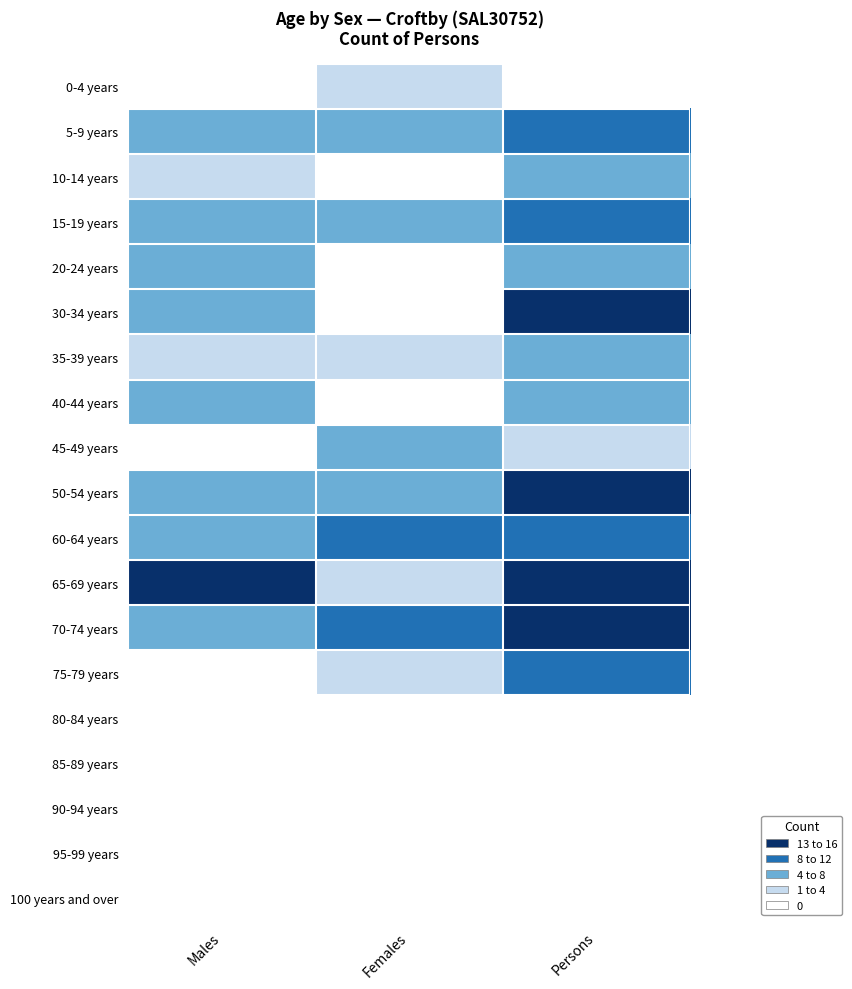

Reading left to right, what are all the values shown in this chart?

0-4 years: Males=0	Females=3	Persons=0
5-9 years: Males=5	Females=4	Persons=8
10-14 years: Males=3	Females=0	Persons=5
15-19 years: Males=5	Females=4	Persons=7
20-24 years: Males=4	Females=0	Persons=4
30-34 years: Males=4	Females=0	Persons=11
35-39 years: Males=3	Females=3	Persons=5
40-44 years: Males=4	Females=0	Persons=6
45-49 years: Males=0	Females=5	Persons=3
50-54 years: Males=4	Females=5	Persons=13
60-64 years: Males=5	Females=10	Persons=9
65-69 years: Males=11	Females=3	Persons=16
70-74 years: Males=4	Females=9	Persons=14
75-79 years: Males=0	Females=3	Persons=9
80-84 years: Males=0	Females=0	Persons=0
85-89 years: Males=0	Females=0	Persons=0
90-94 years: Males=0	Females=0	Persons=0
95-99 years: Males=0	Females=0	Persons=0
100 years and over: Males=0	Females=0	Persons=0